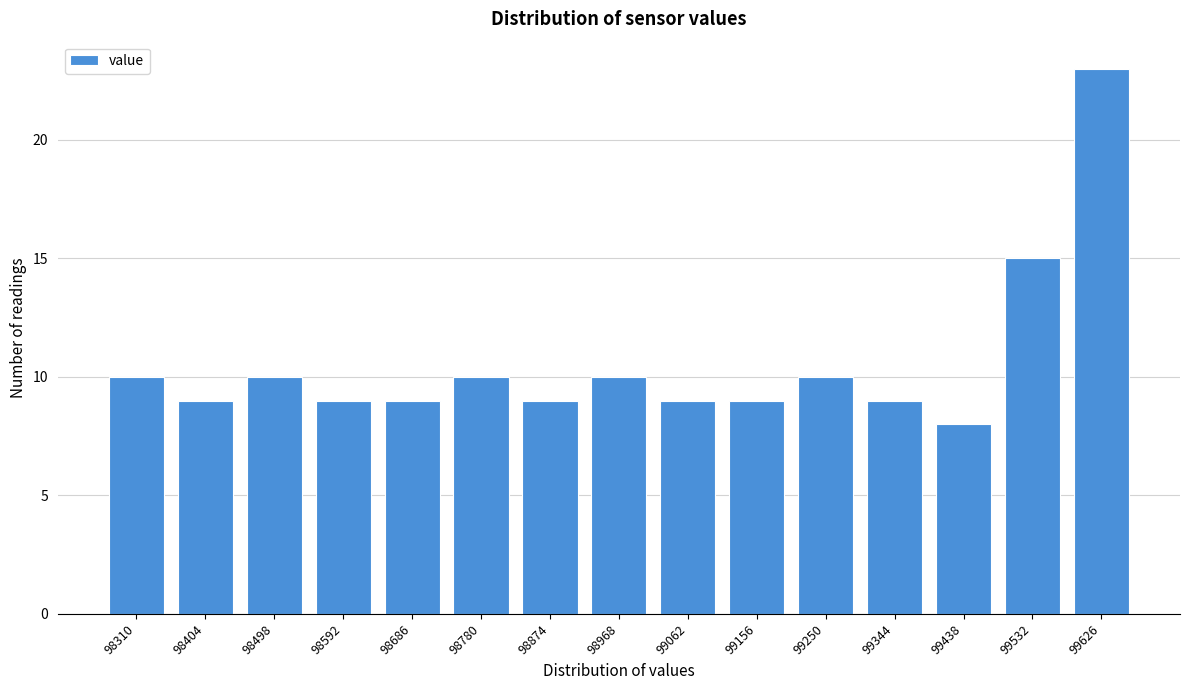

Reading left to right, what are all the values shown in this chart?

10	9	10	9	9	10	9	10	9	9	10	9	8	15	23